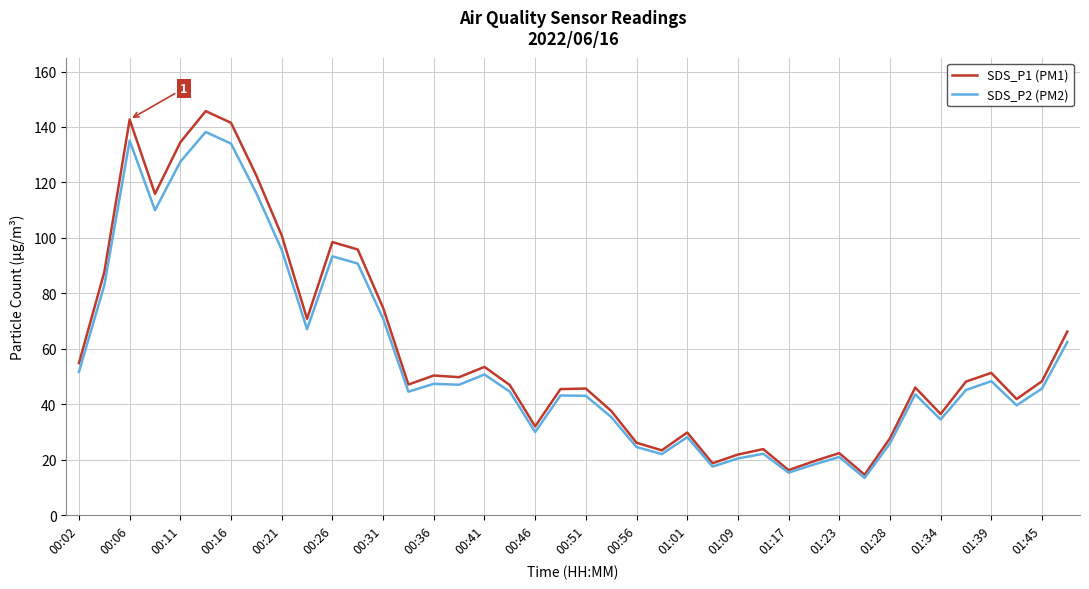

How many lines are shown in the chart?

2